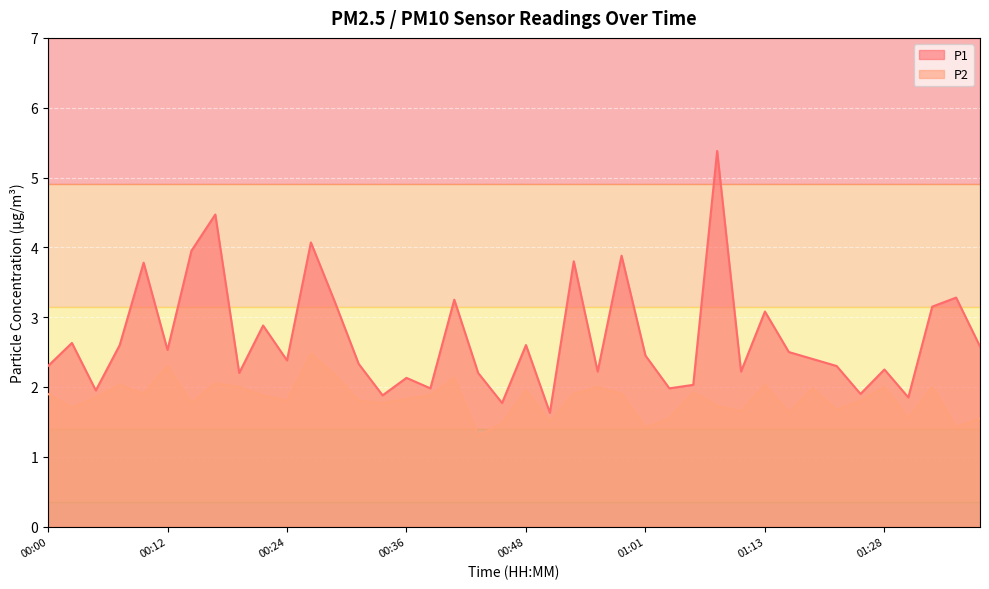

Reading right to left, list all the values displayed in this chart.

P1: 2.6	3.3	3.1	1.9	2.2	1.9	2.3	2.4	2.5	3.1	2.2	5.4	2.0	2.0	2.5	3.9	2.2	3.8	1.6	2.6	1.8	2.2	3.2	2.0	2.1	1.9	2.3	3.2	4.1	2.4	2.9	2.2	4.5	4.0	2.5	3.8	2.6	1.9	2.6	2.3
P2: 1.6	1.4	2.0	1.6	2.0	1.8	1.7	2.0	1.6	2.0	1.6	1.7	1.9	1.6	1.4	1.9	2.0	1.9	1.5	1.9	1.5	1.3	2.1	1.9	1.8	1.8	1.8	2.2	2.5	1.8	1.9	2.0	2.0	1.8	2.3	1.9	2.0	1.9	1.7	1.9